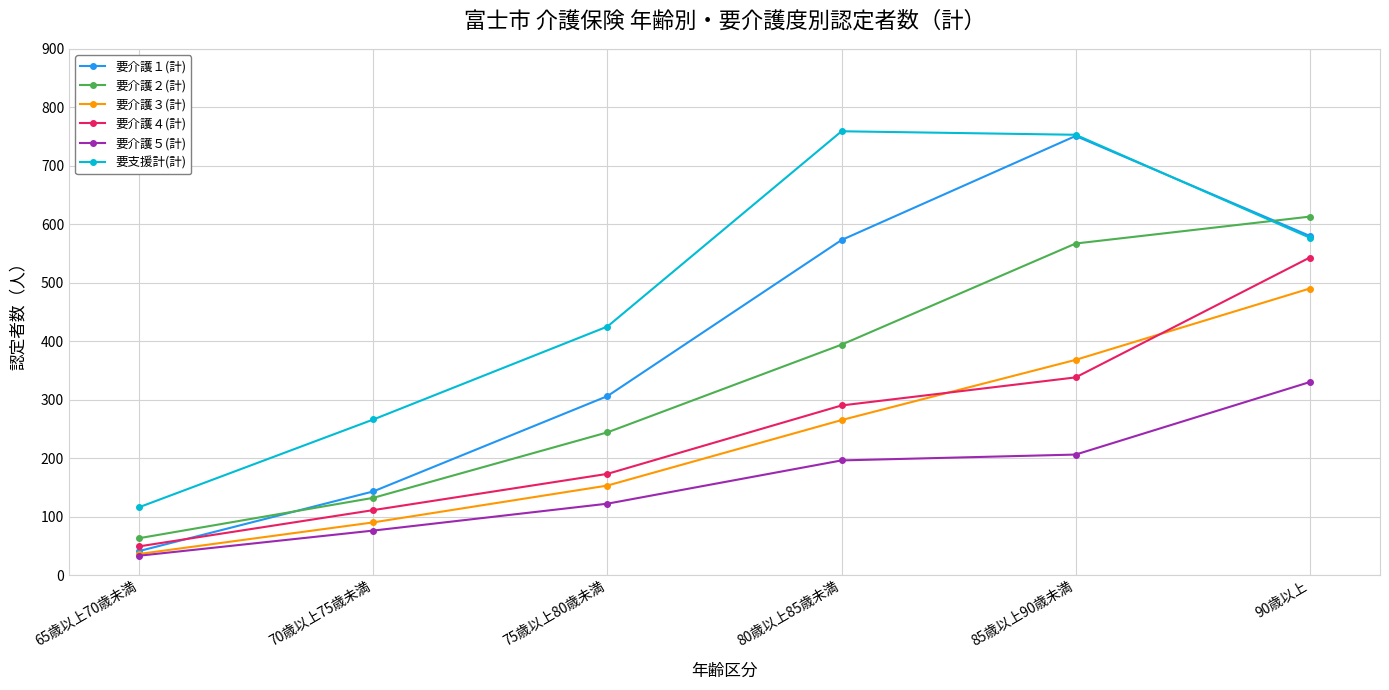

How many lines are shown in the chart?

6